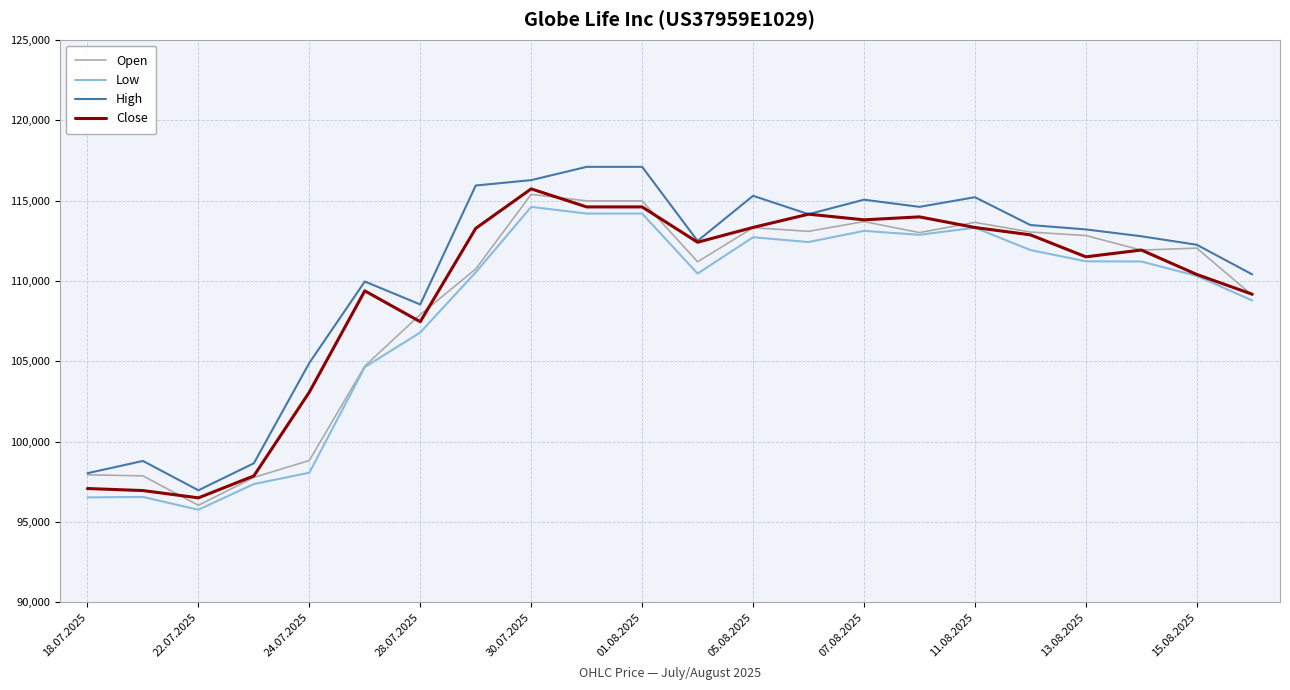

What is the smallest value displayed?

95767